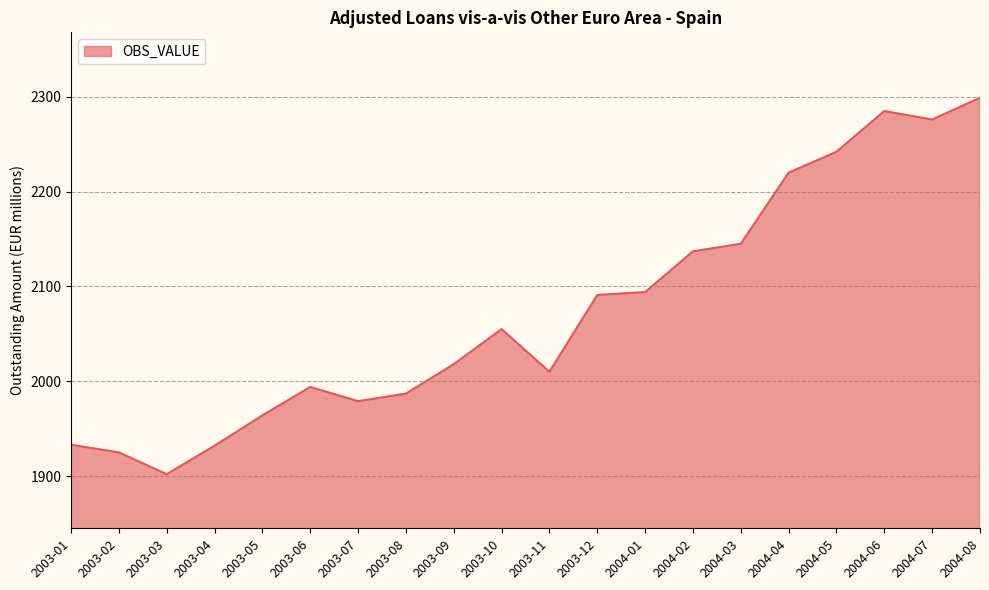

Which category has the lowest value across all series?

2003-03